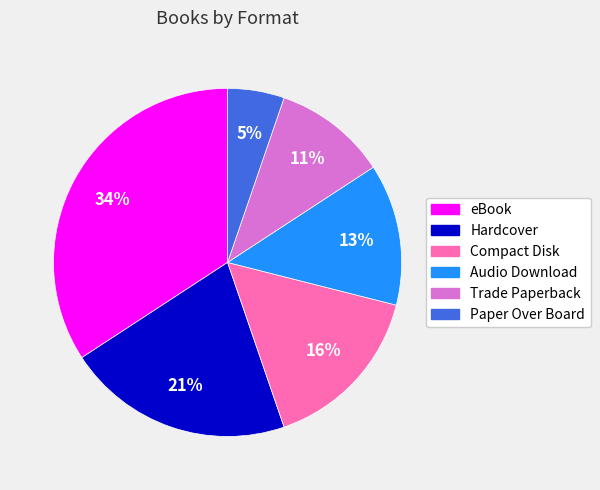

Which slice is the smallest?

Paper Over Board